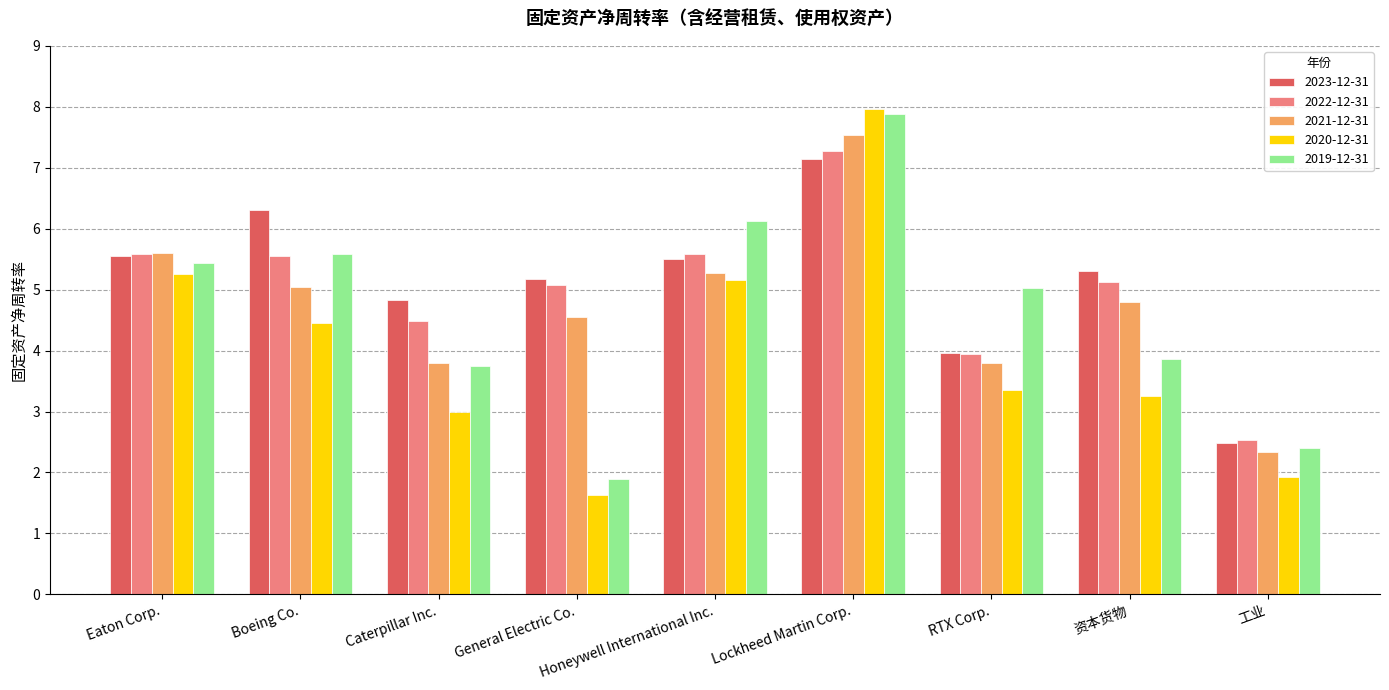

At which label is 2023-12-31 closest to 4?

RTX Corp.